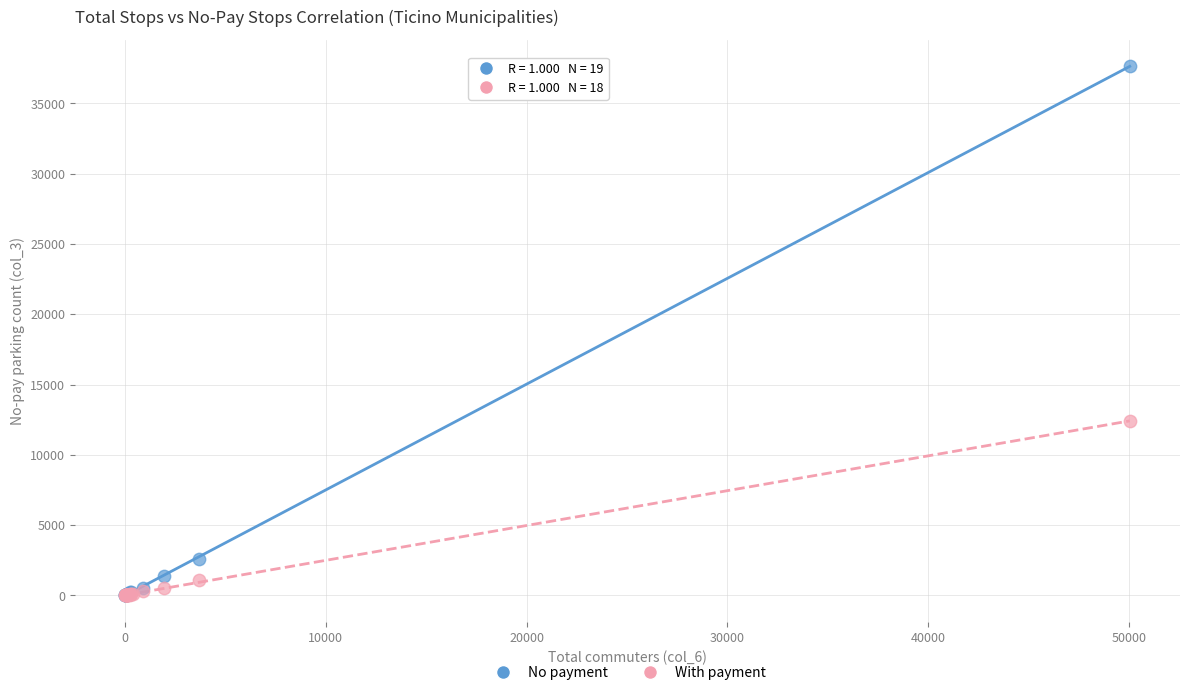

Which series contains the highest Y value?

No payment